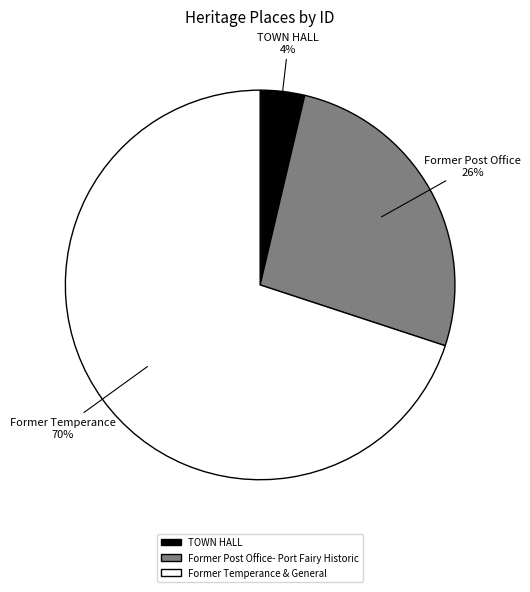

Rank the categories by value from lowest to highest.

TOWN HALL, Former Post Office- Port Fairy Historic, Former Temperance & General